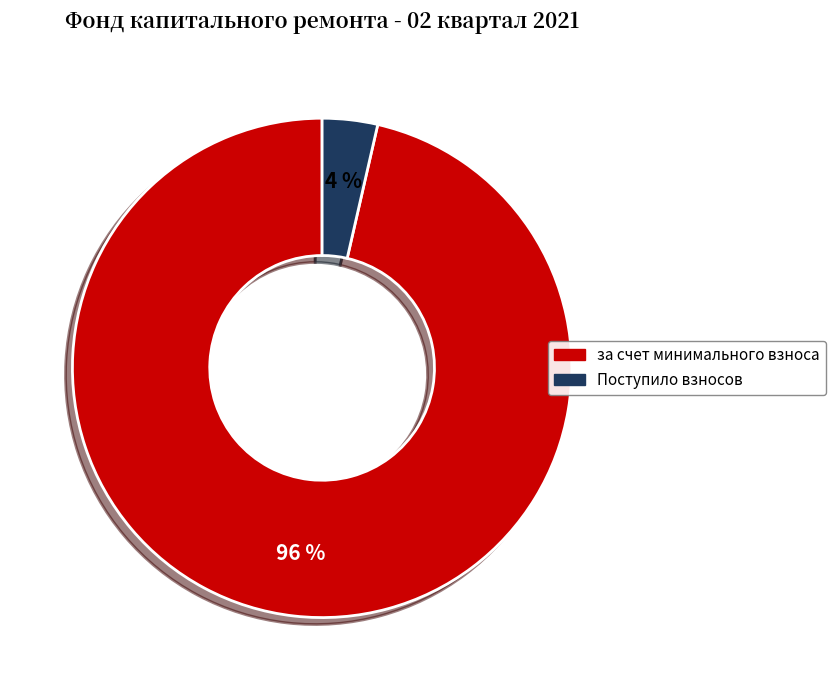

To the nearest percent, what is the average slice percentage?

50%